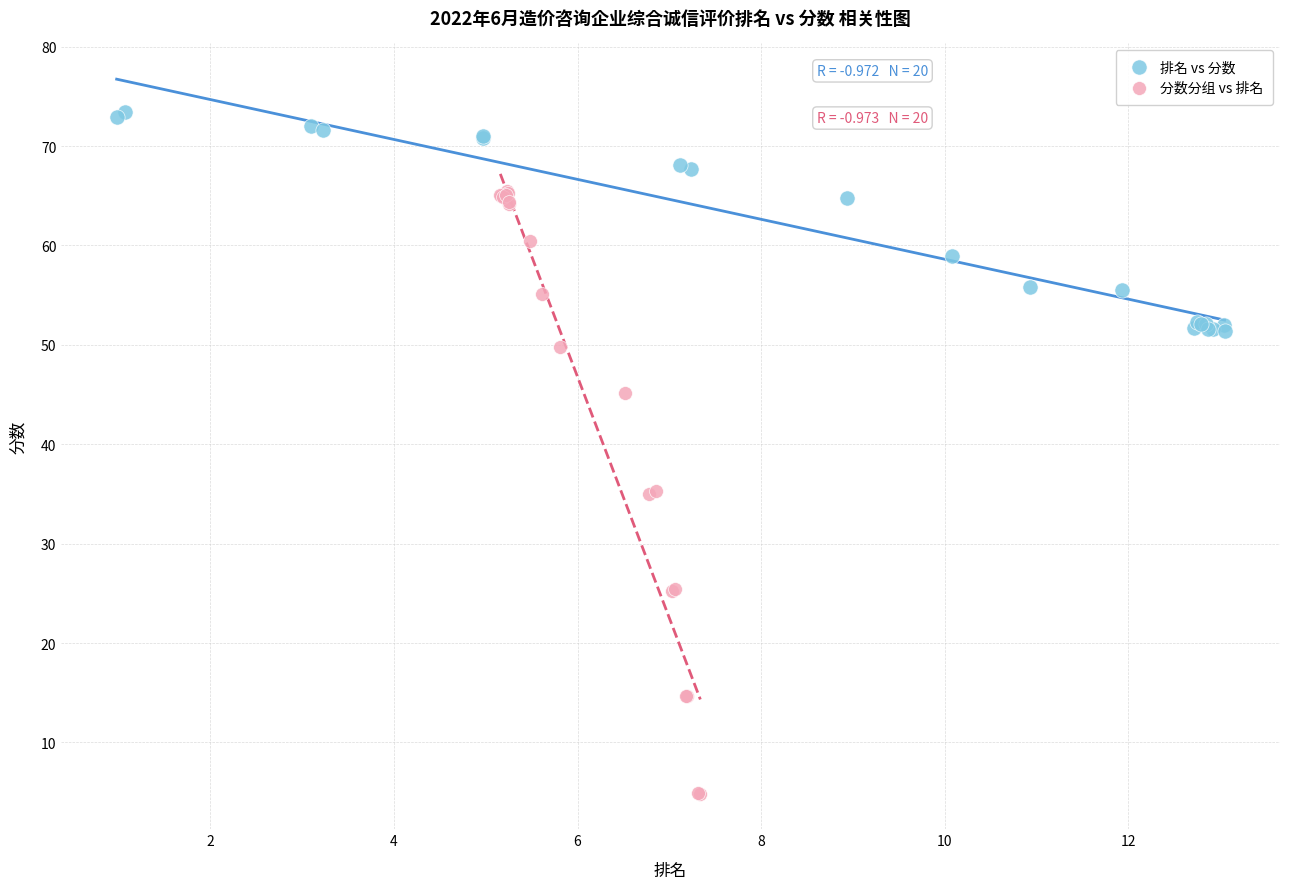

Which series reaches the minimum Y coordinate?

分数分组 vs 排名